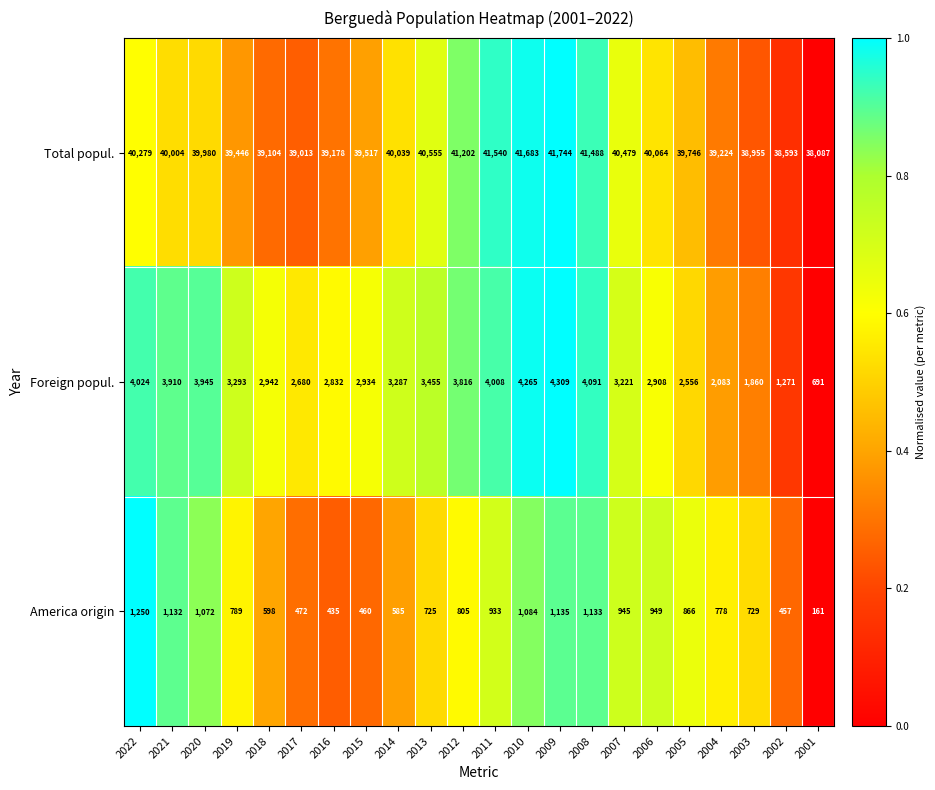

The value of America origin at 2008 is 1790. True or false?

False